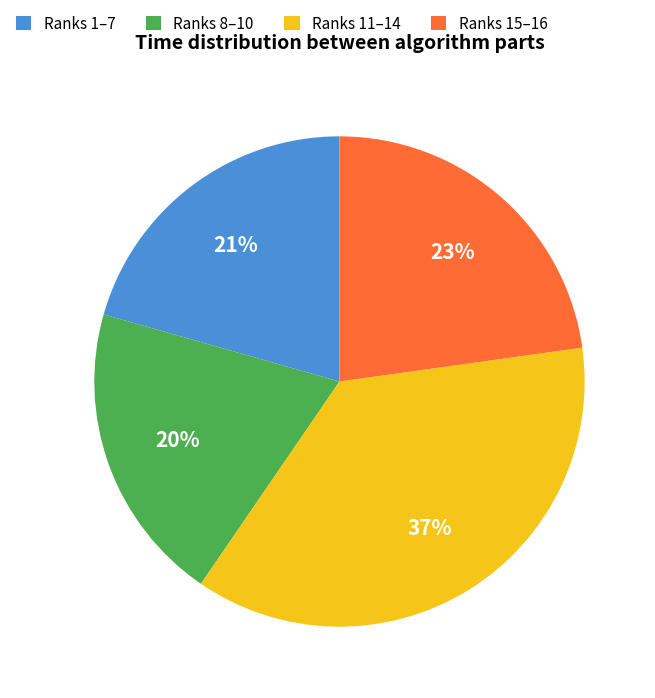

To the nearest percent, what portion does Ranks 15–16 represent?

23%